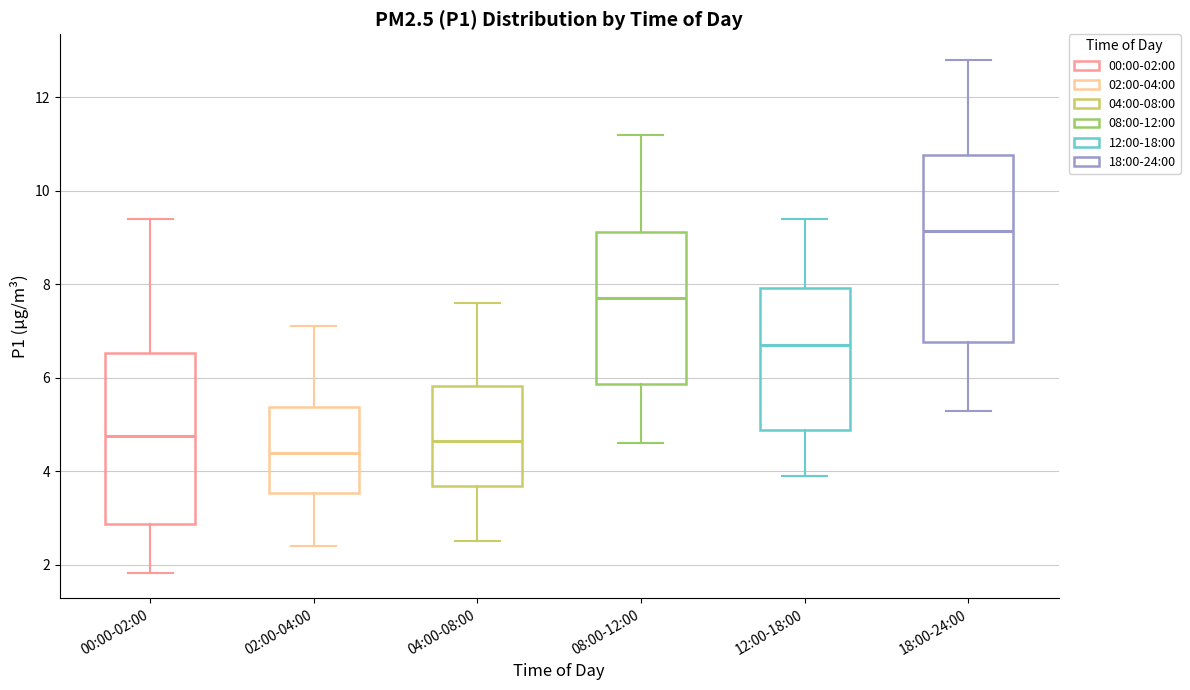

Reading left to right, read every box against the y-axis: the position of its median line, the range the box covers, and the ends of its whiskers. The values are not printed on the chart, so give them approximately, as read against the axis.

00:00-02:00: median 4.8, box 2.8 to 6.6, whiskers 1.8 to 9.4
02:00-04:00: median 4.4, box 3.6 to 5.4, whiskers 2.4 to 7.2
04:00-08:00: median 4.6, box 3.6 to 5.8, whiskers 2.6 to 7.6
08:00-12:00: median 7.8, box 5.8 to 9.2, whiskers 4.6 to 11.2
12:00-18:00: median 6.8, box 4.8 to 8.0, whiskers 4.0 to 9.4
18:00-24:00: median 9.2, box 6.8 to 10.8, whiskers 5.4 to 12.8